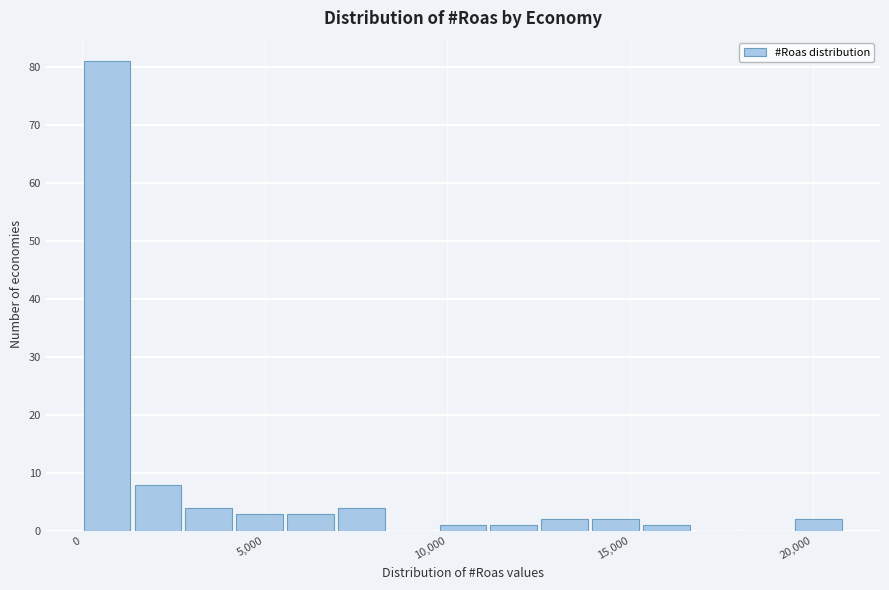

Around what value on the x-axis is the tallest bar? Give the approximate position of its centre, as read against the axis.

500